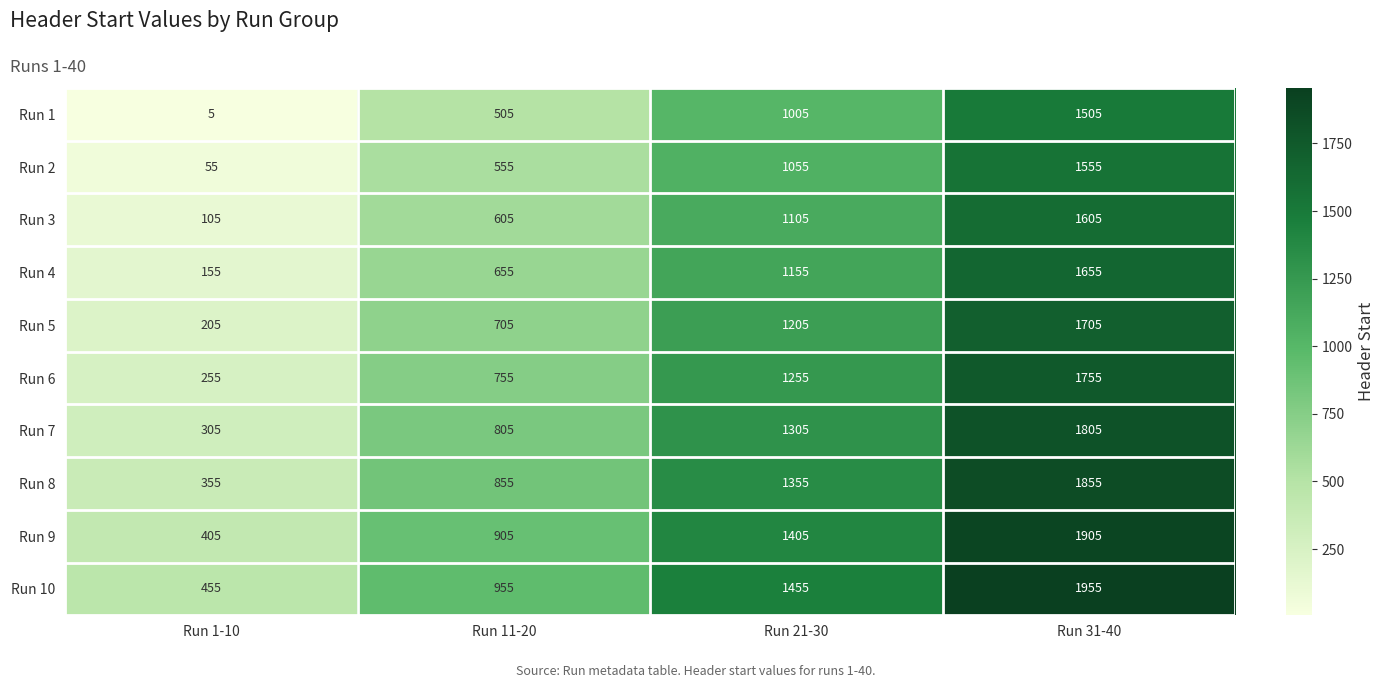

Is it true that Run 3 equals 24 at Run 1-10?

False